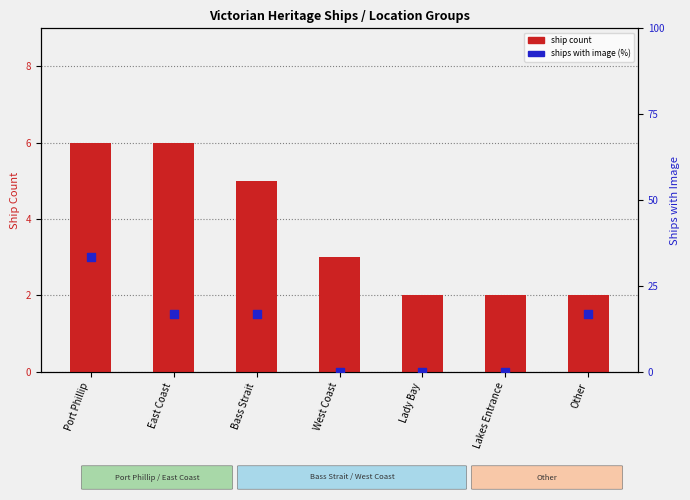

Which series reaches the maximum Y coordinate?

ships with image (%)